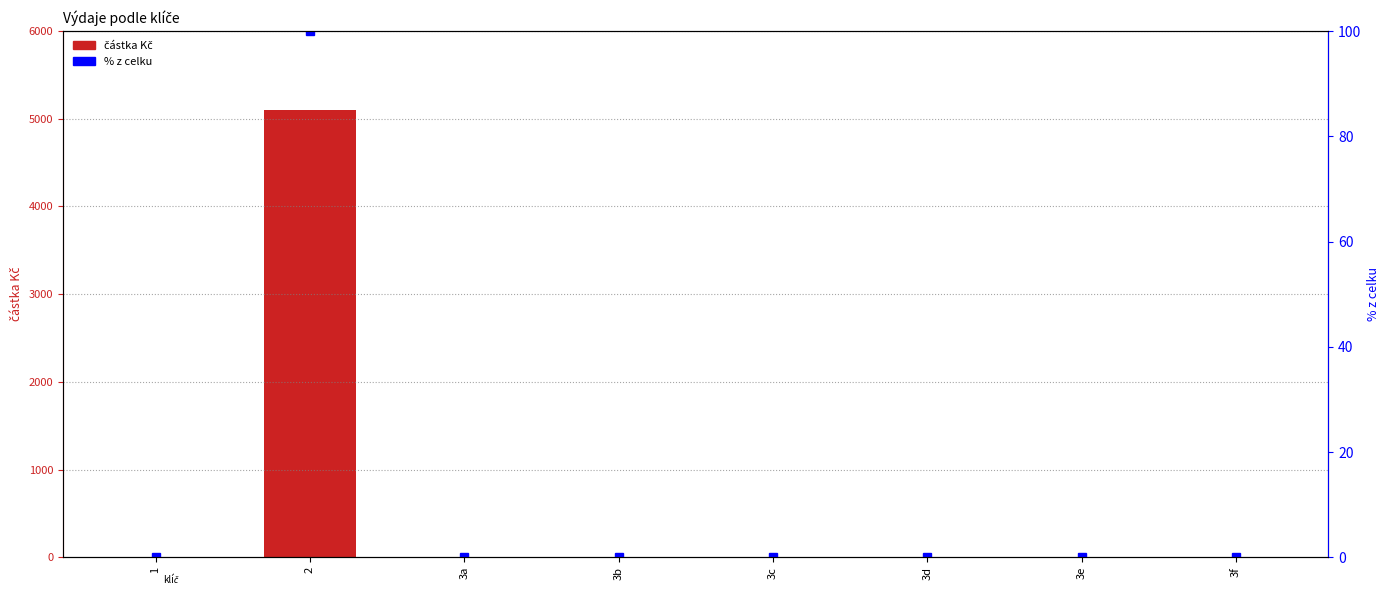

At which category does the chart reach its minimum across all series?

1